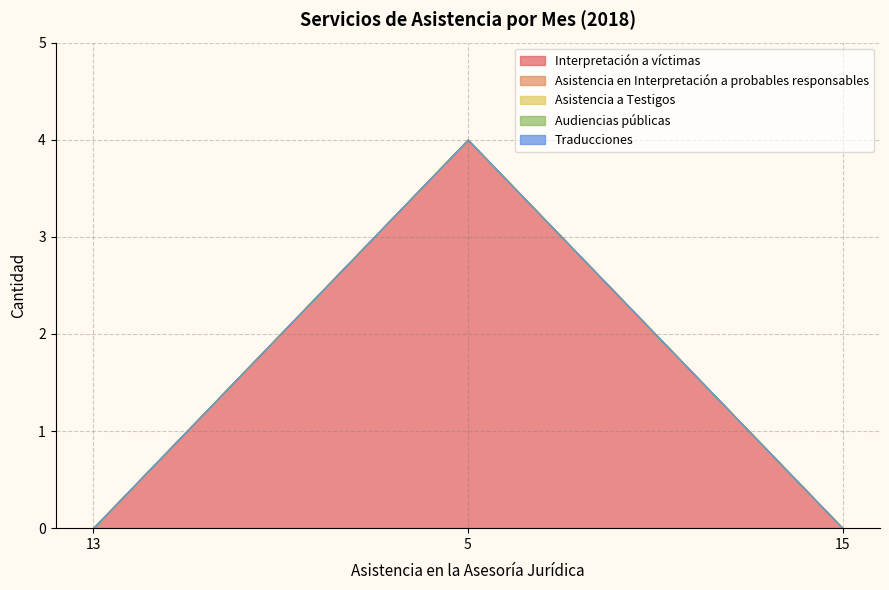

How many lines are shown in the chart?

5